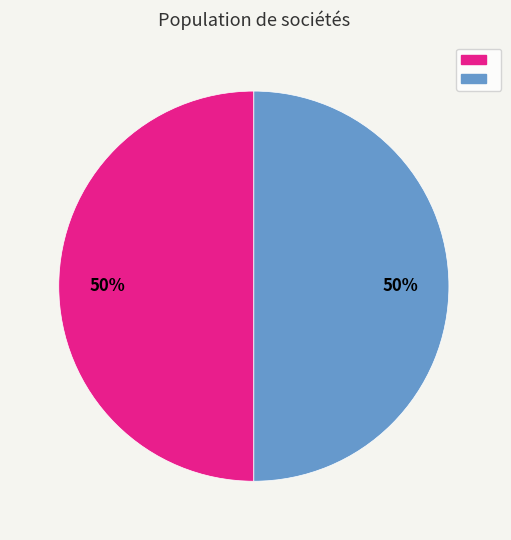

Count the number of slices in the pie.

2